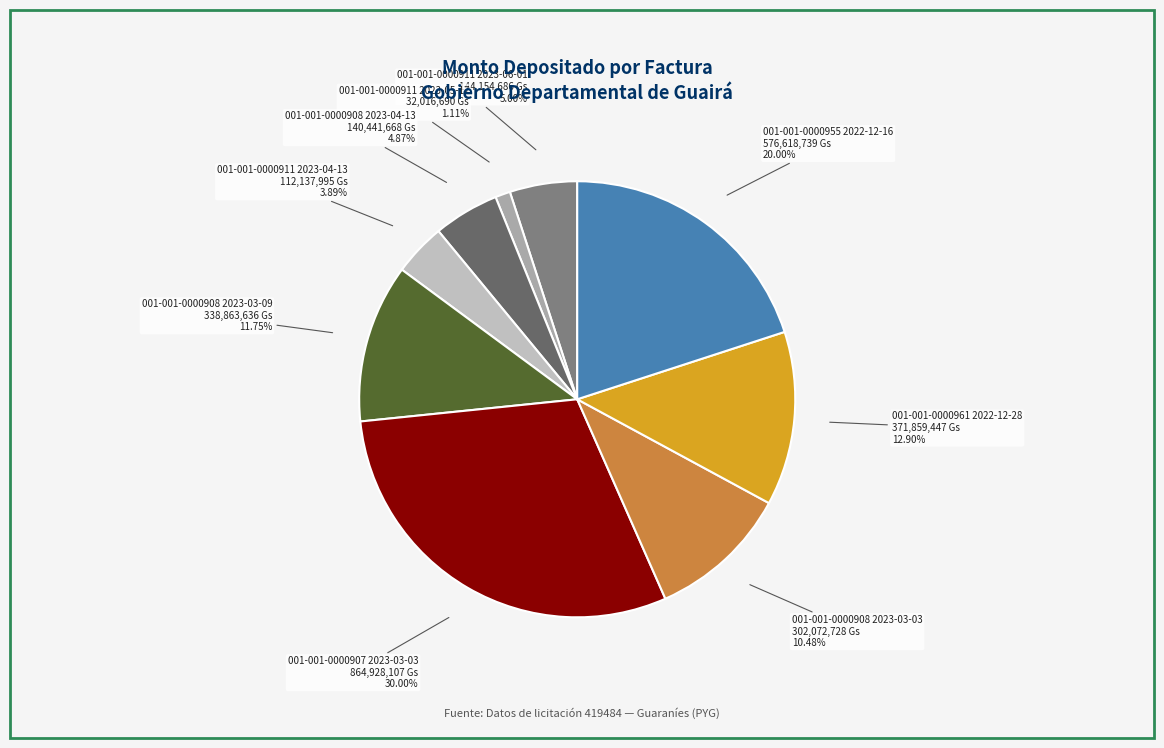

Does any single category account for the majority?

No